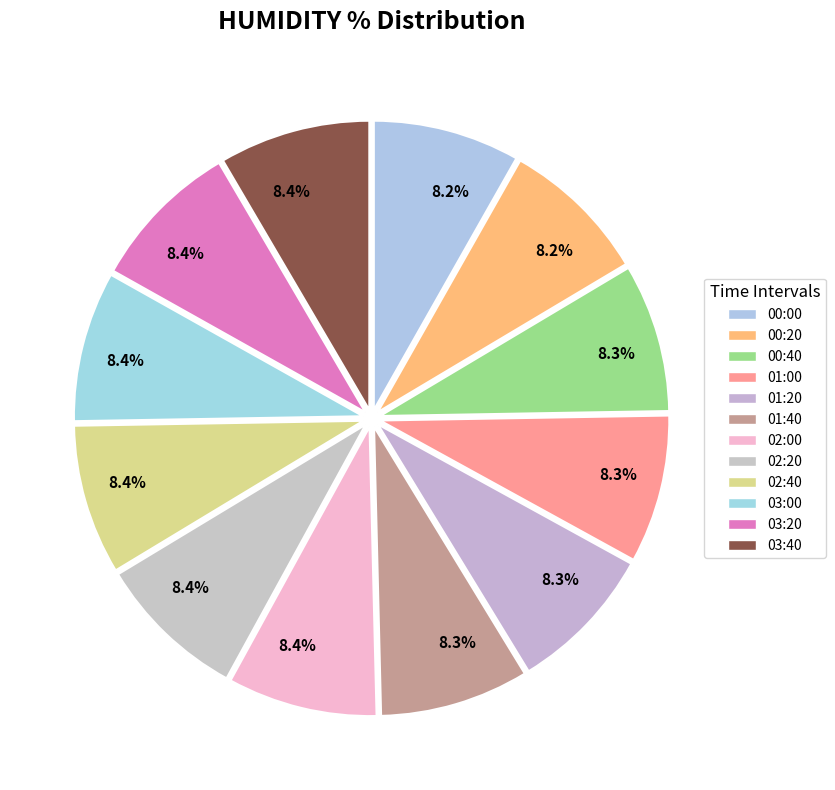

How many segments does this pie chart have?

12